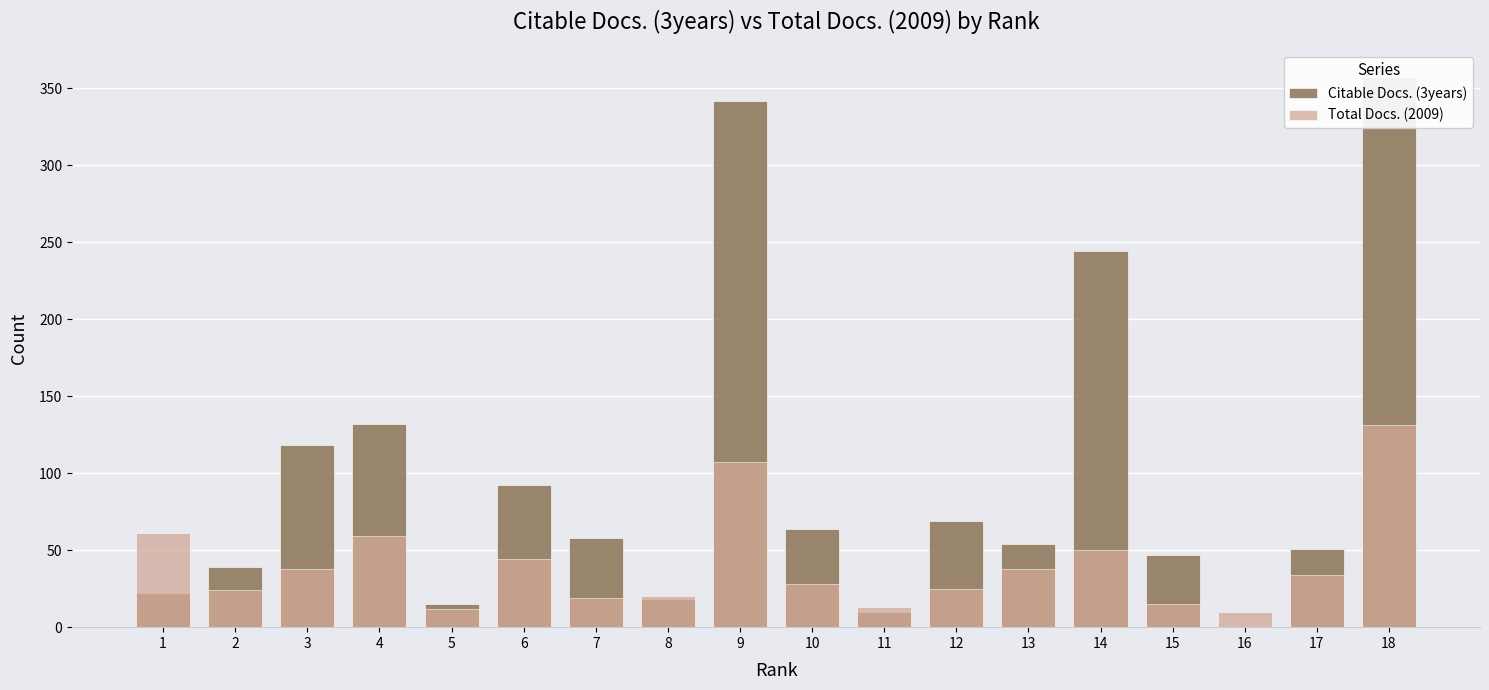

Reading left to right, transcribe all the data shown in this chart.

Citable Docs. (3years): 1=22	2=39	3=118	4=132	5=15	6=92	7=58	8=18	9=342	10=64	11=10	12=69	13=54	14=244	15=47	16=0	17=51	18=357
Total Docs. (2009): 1=61	2=24	3=38	4=59	5=12	6=44	7=19	8=20	9=107	10=28	11=13	12=25	13=38	14=50	15=15	16=10	17=34	18=131